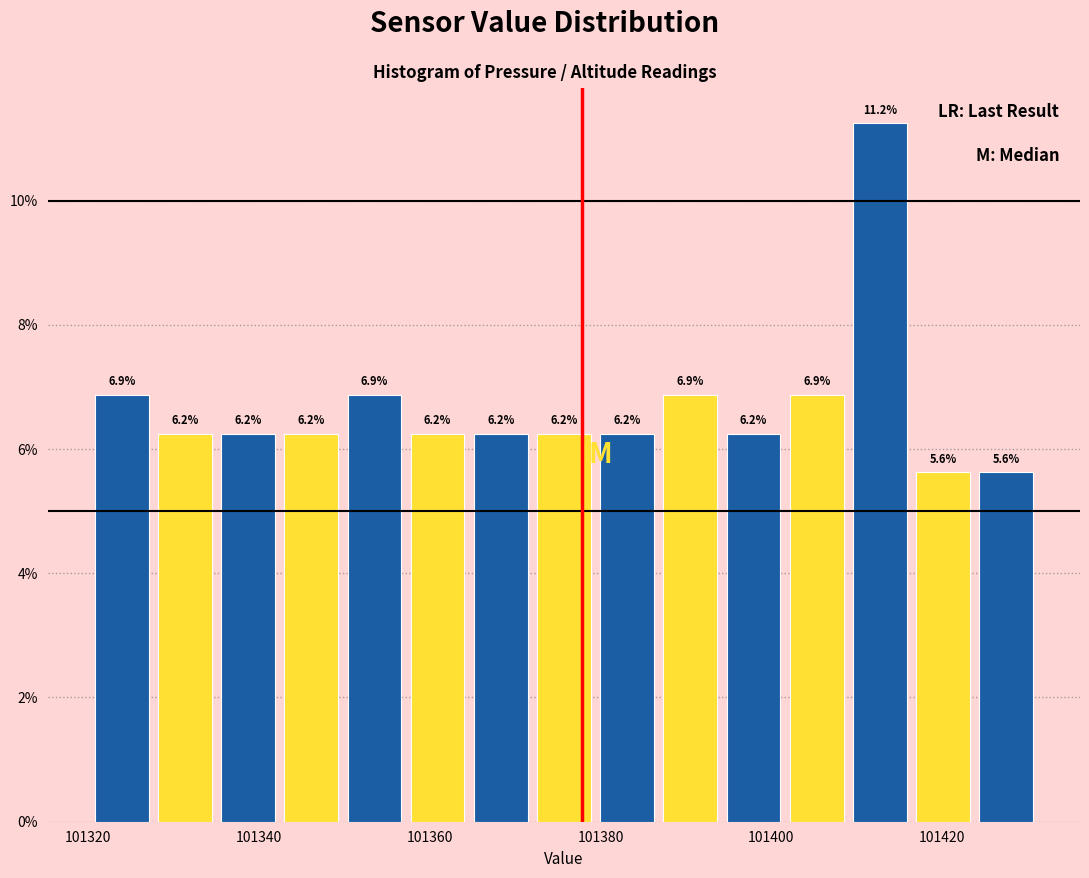

Around what value on the x-axis is the tallest bar? Give the approximate position of its centre, as read against the axis.

101412